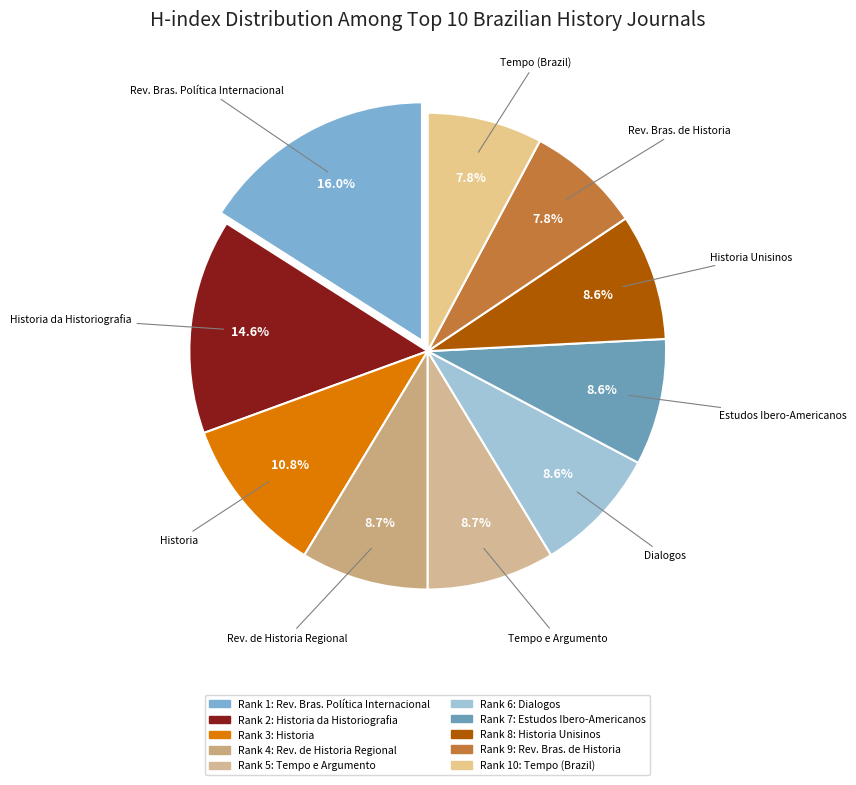

Count the number of slices in the pie.

10